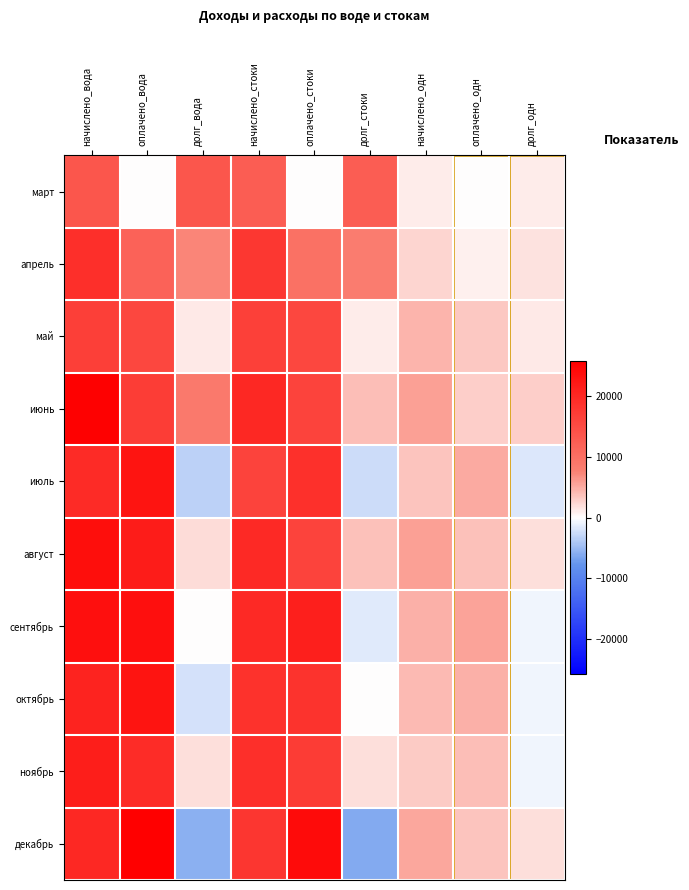

Reading left to right, extract all data points from this chart.

март: начислено_вода=13682.5	оплачено_вода=0.0	долг_вода=13682.5	начислено_стоки=12532.8	оплачено_стоки=0.0	долг_стоки=12532.8	начислено_одн=1040.3	оплачено_одн=0.0	долг_одн=1040.3
апрель: начислено_вода=19073.4	оплачено_вода=11795.8	долг_вода=7277.6	начислено_стоки=17868.8	оплачено_стоки=9748.1	долг_стоки=8120.6	начислено_одн=2569.9	оплачено_одн=850.8	долг_одн=1719.1
май: начислено_вода=16913.5	оплачено_вода=15604.3	долг_вода=1309.2	начислено_стоки=16655.8	оплачено_стоки=15618.5	долг_стоки=1037.3	начислено_одн=4597.5	оплачено_одн=3280.7	долг_одн=1316.8
июнь: начислено_вода=25513.5	оплачено_вода=16952.3	долг_вода=8561.2	начислено_стоки=20174.1	оплачено_стоки=16244.6	долг_стоки=3929.6	начислено_одн=5783.2	оплачено_одн=2894.4	долг_одн=2888.8
июль: начислено_вода=19588.2	оплачено_вода=22971.0	долг_вода=-3382.8	начислено_стоки=16290.9	оплачено_стоки=18786.3	долг_стоки=-2495.3	начислено_одн=3519.1	оплачено_одн=5199.8	долг_одн=-1680.8
август: начислено_вода=23790.8	оплачено_вода=21627.3	долг_вода=2163.4	начислено_стоки=19909.0	оплачено_стоки=16169.0	долг_стоки=3740.0	начислено_одн=5719.0	оплачено_одн=3772.3	долг_одн=1946.7
сентябрь: начислено_вода=23545.3	оплачено_вода=23542.1	долг_вода=3.2	начислено_стоки=19781.0	оплачено_стоки=21267.2	долг_стоки=-1486.2	начислено_одн=4712.9	оплачено_одн=5505.3	долг_одн=-792.4
октябрь: начислено_вода=20685.8	оплачено_вода=22904.6	долг_вода=-2218.8	начислено_стоки=18636.9	оплачено_стоки=18538.6	долг_стоки=98.3	начислено_одн=4058.2	оплачено_одн=4777.9	долг_одн=-719.6
ноябрь: начислено_вода=21489.7	оплачено_вода=19549.7	долг_вода=1940.0	начислено_стоки=19163.8	оплачено_стоки=17235.3	долг_стоки=1928.5	начислено_одн=3109.9	оплачено_одн=3867.6	долг_одн=-757.7
декабрь: начислено_вода=20074.4	оплачено_вода=25823.4	долг_вода=-5749.0	начислено_стоки=17974.6	оплачено_стоки=24059.4	долг_стоки=-6084.8	начислено_одн=5439.9	оплачено_одн=3505.0	долг_одн=1934.8